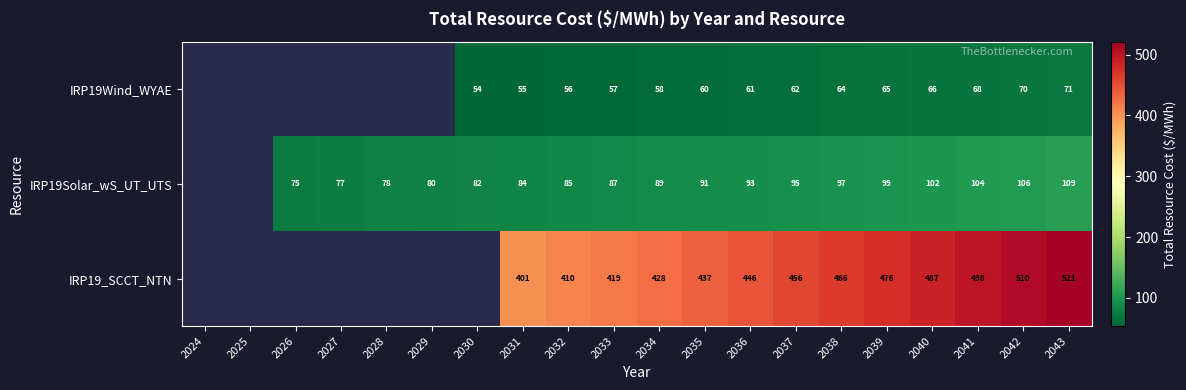

Rank the series at 2034 from lowest to highest value.

IRP19Wind_WYAE, IRP19Solar_wS_UT_UTS, IRP19_SCCT_NTN